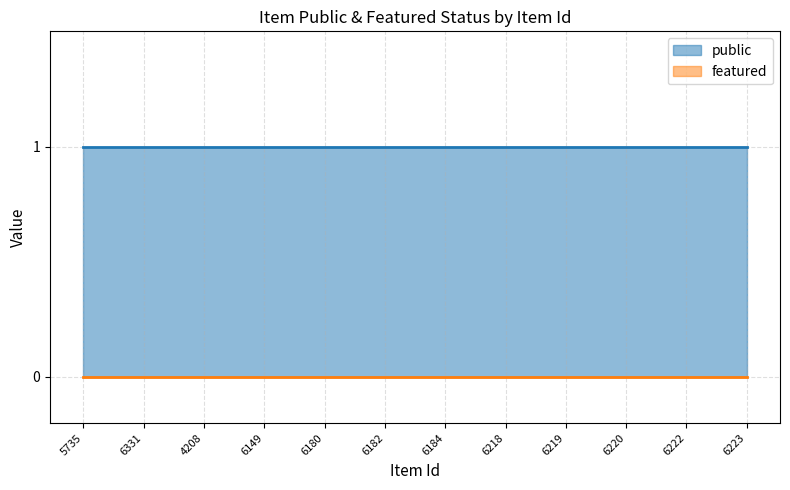

Reading right to left, list all the values displayed in this chart.

public: 6223=1	6222=1	6220=1	6219=1	6218=1	6184=1	6182=1	6180=1	6149=1	4208=1	6331=1	5735=1
featured: 6223=0	6222=0	6220=0	6219=0	6218=0	6184=0	6182=0	6180=0	6149=0	4208=0	6331=0	5735=0